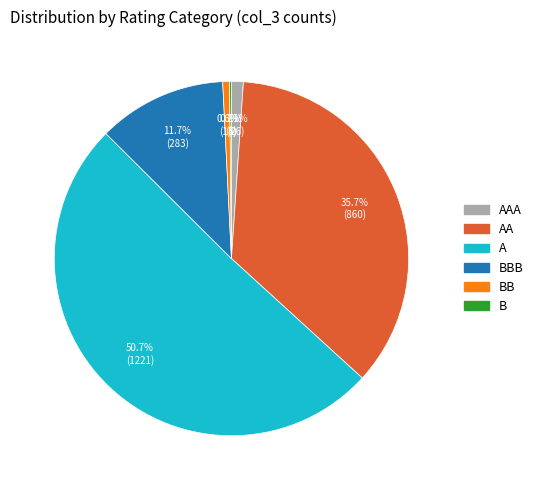

Is there a majority slice in this chart?

Yes